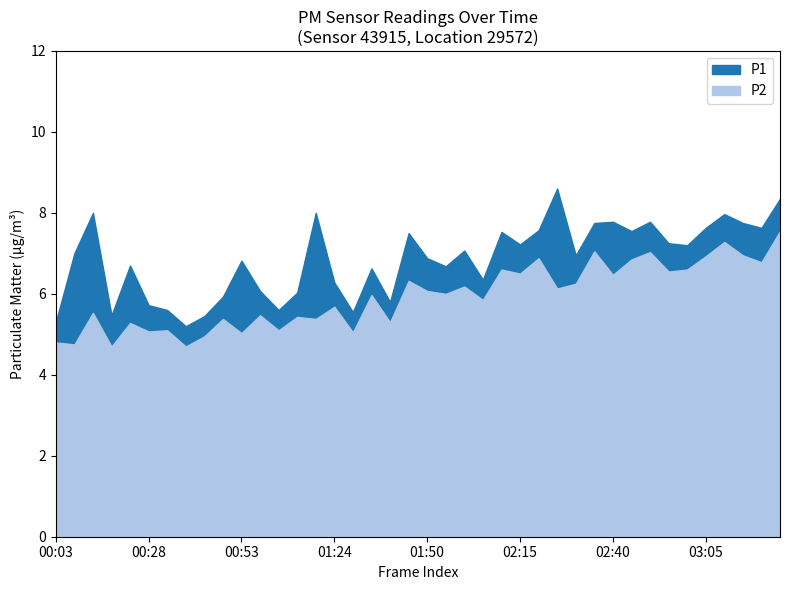

What is the label of the 34th point from the right?

00:33